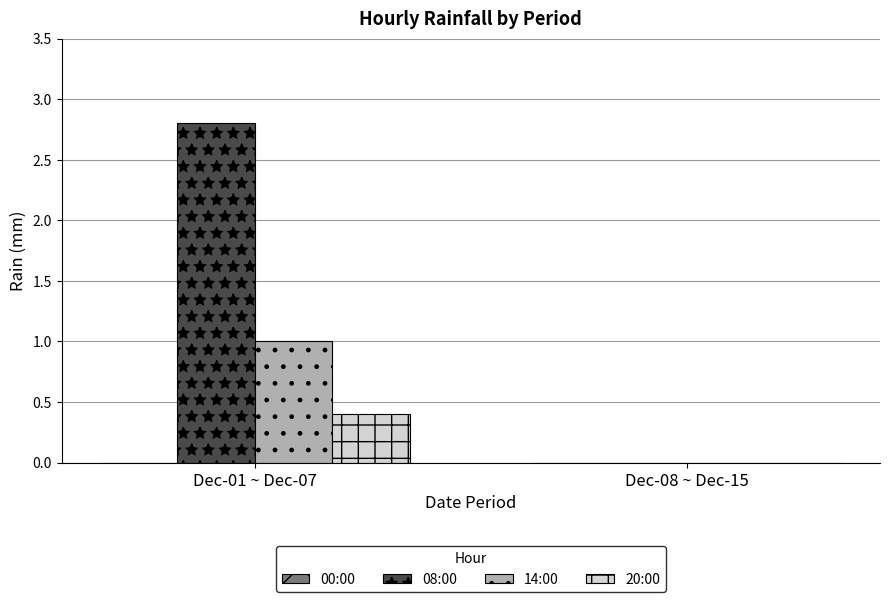

Between Dec-01 ~ Dec-07 and Dec-08 ~ Dec-15, which series saw the biggest shift?

08:00